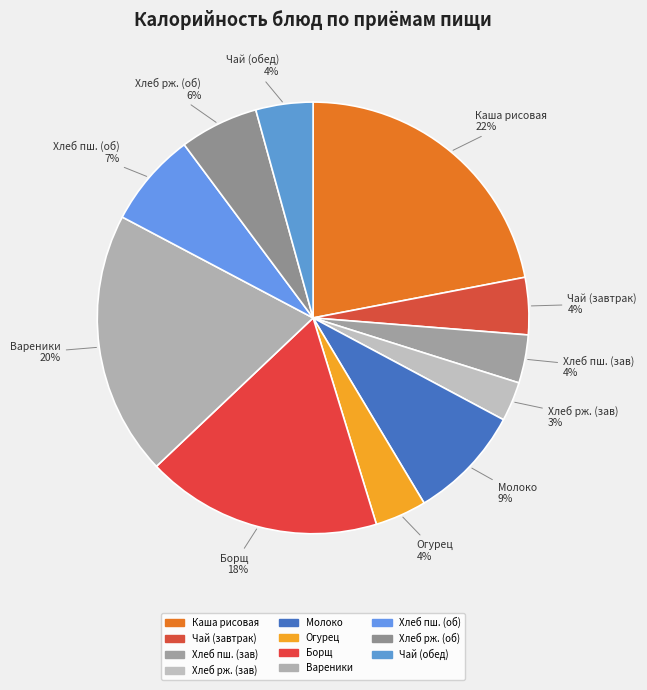

To the nearest percent, what portion does Хлеб пш. (зав) represent?

4%